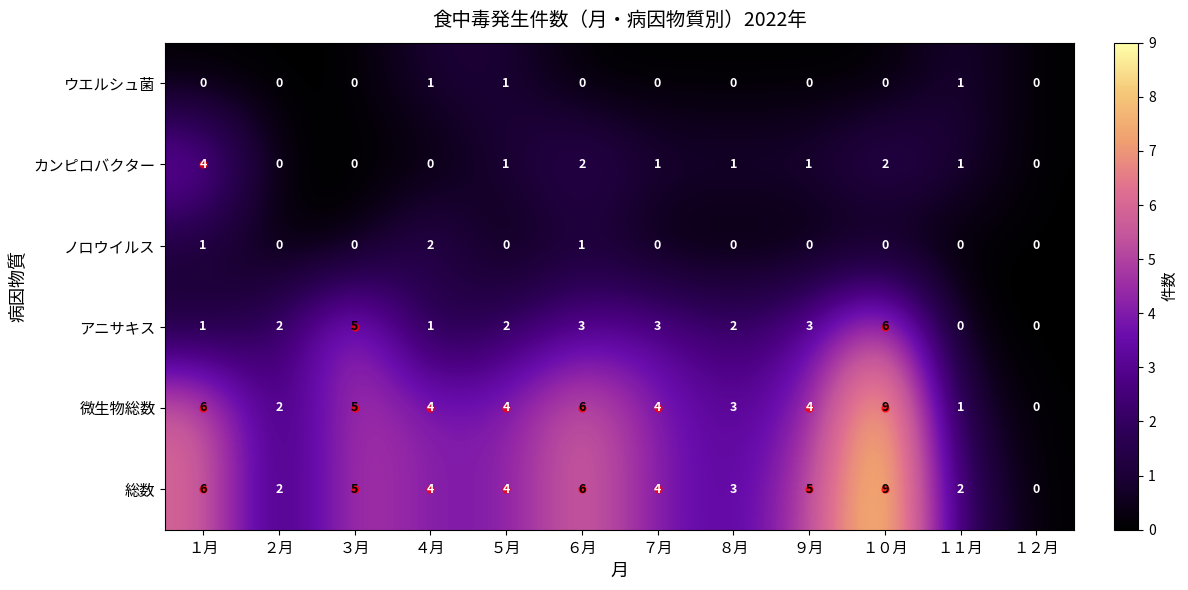

Is it true that 総数 equals 1 at １１月?

False